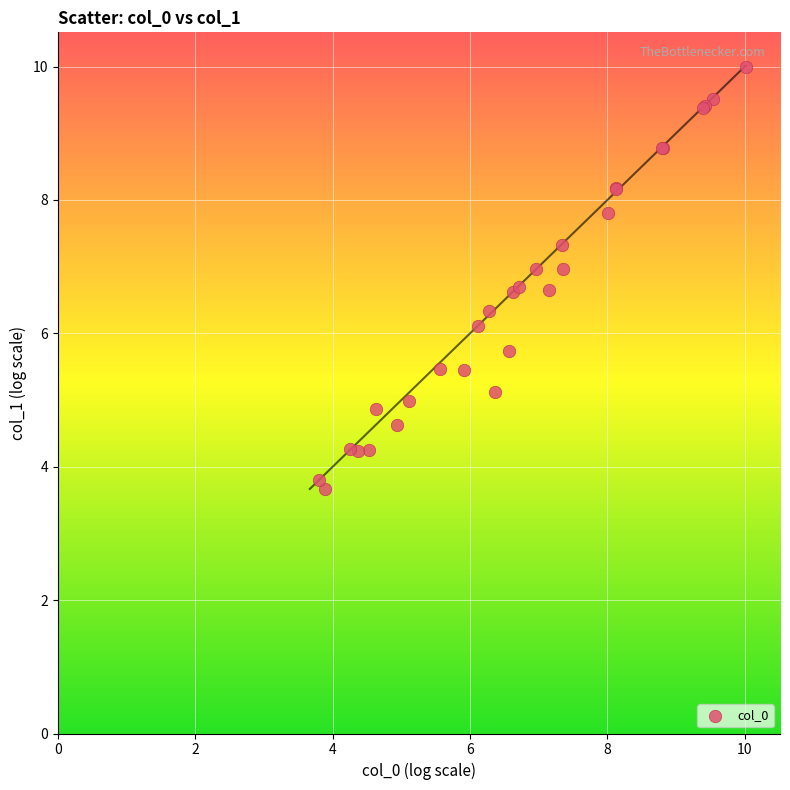

What Y value in the scatter plot is closest to 6?

6.1